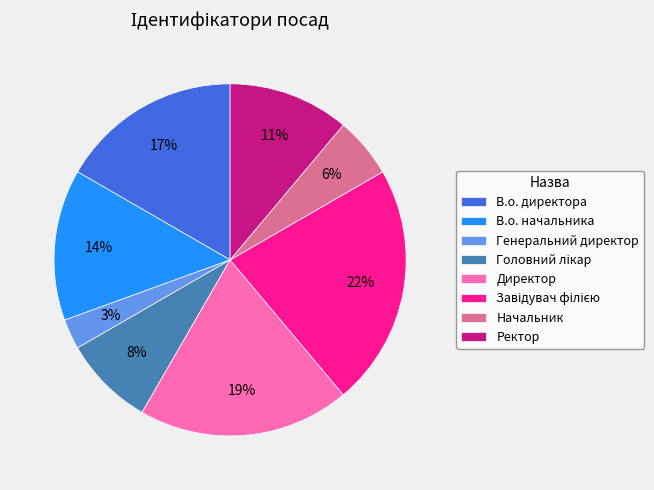

Count the number of slices in the pie.

8